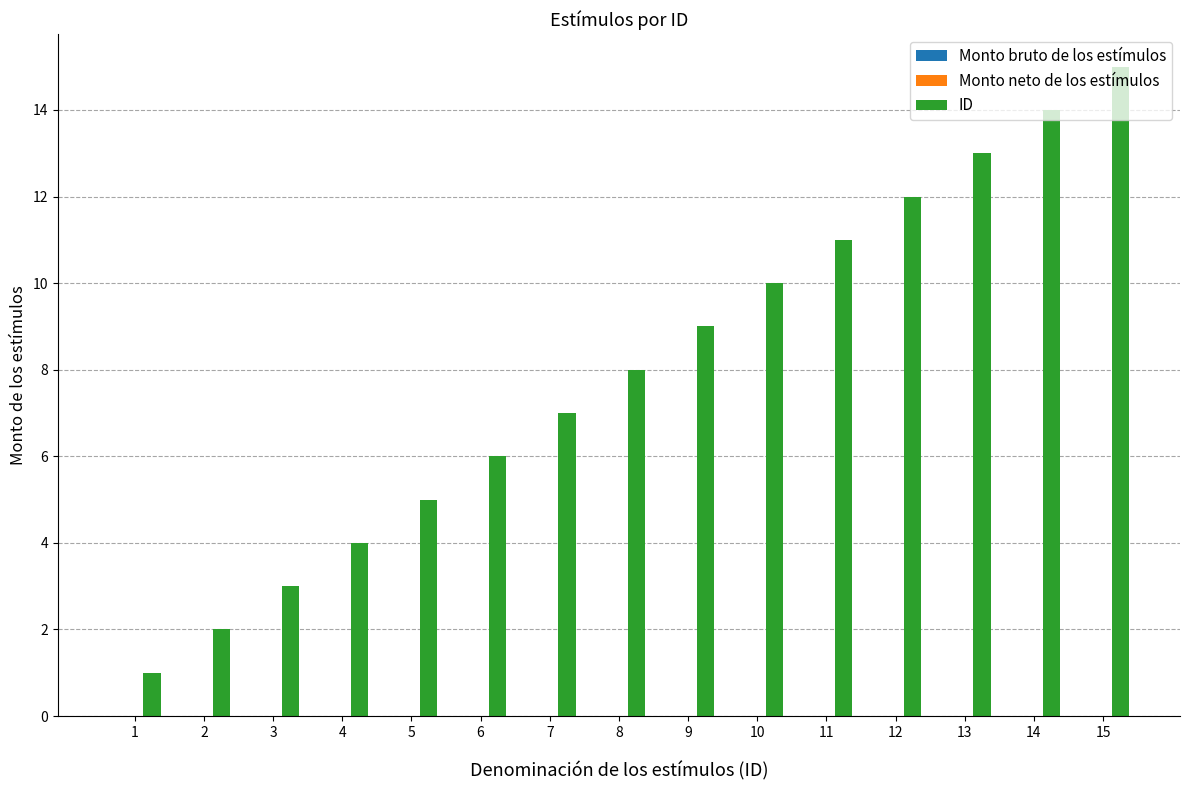

List the labels in order of value, smallest first.

1, 2, 3, 4, 5, 6, 7, 8, 9, 10, 11, 12, 13, 14, 15